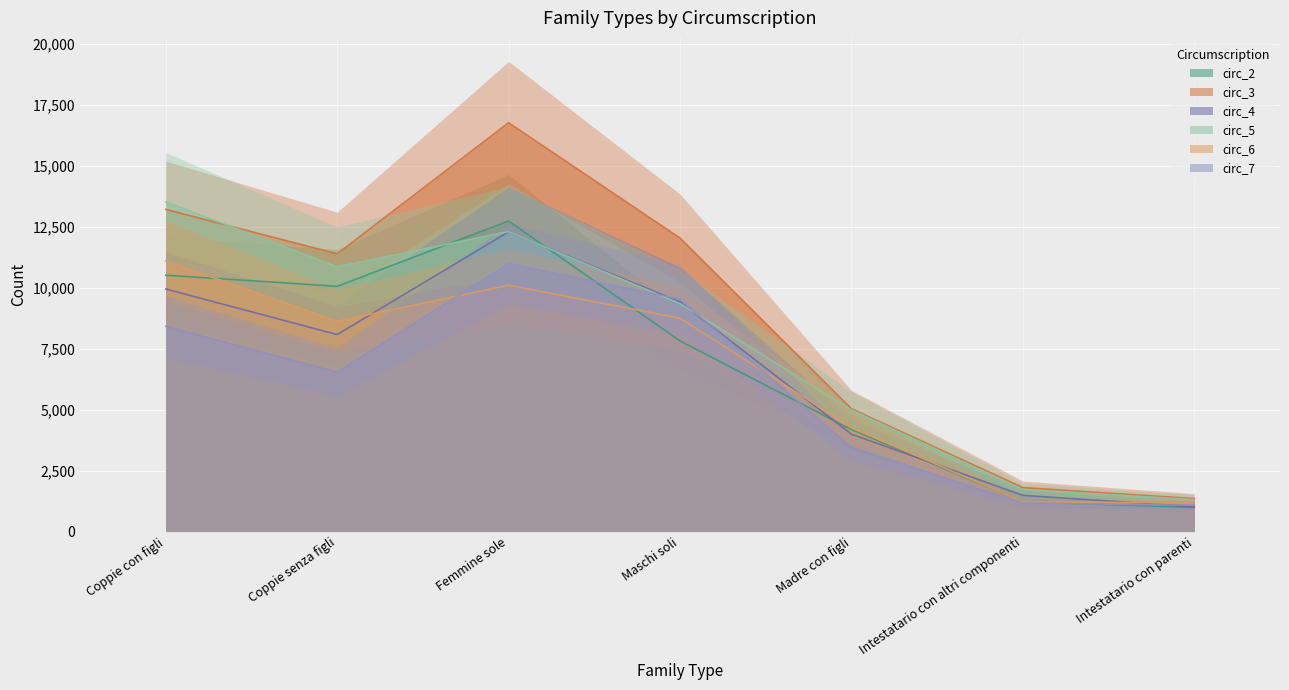

What is the greatest value displayed?

16768